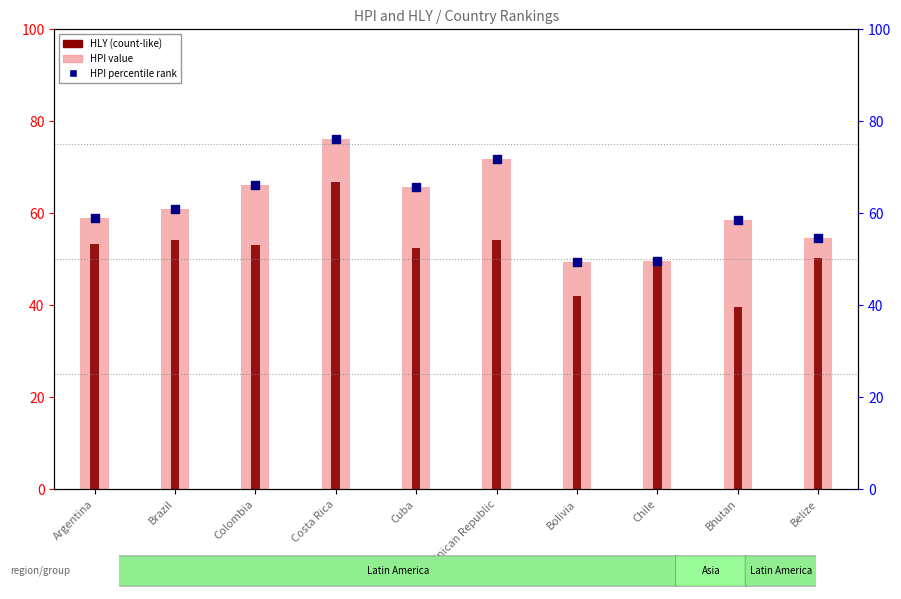

Which series reaches the minimum Y coordinate?

HLY